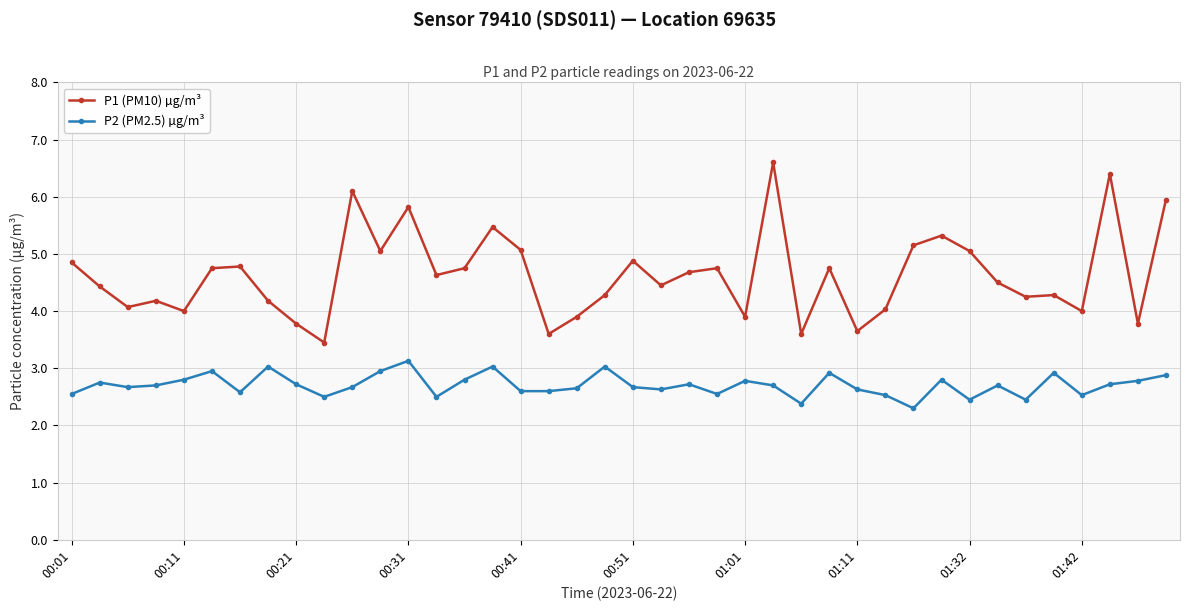

List the series in order of their overall mean, highest first.

P1 (PM10) µg/m³, P2 (PM2.5) µg/m³